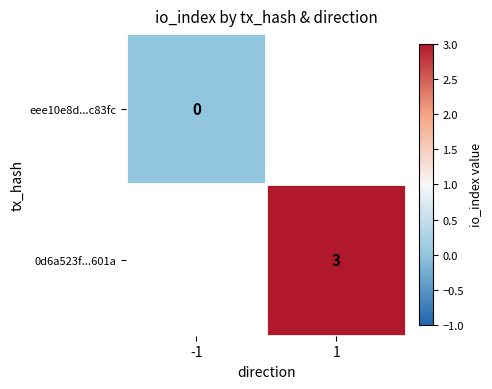

At which category does the chart reach its peak across all series?

1